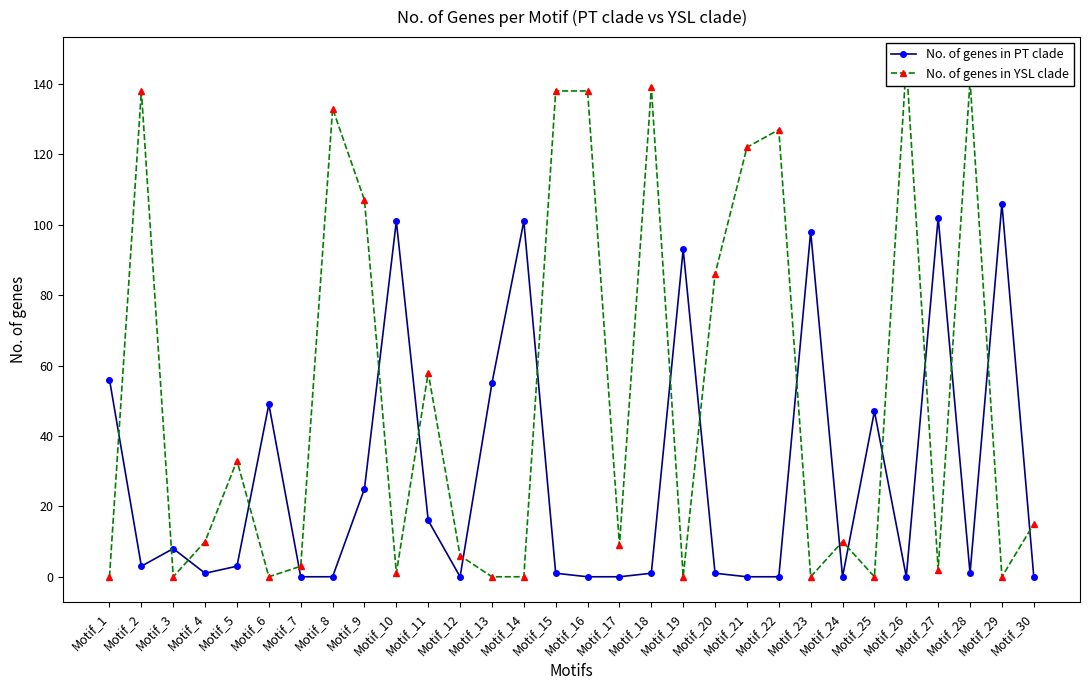

How many values in No. of genes in YSL clade are above zero?

21